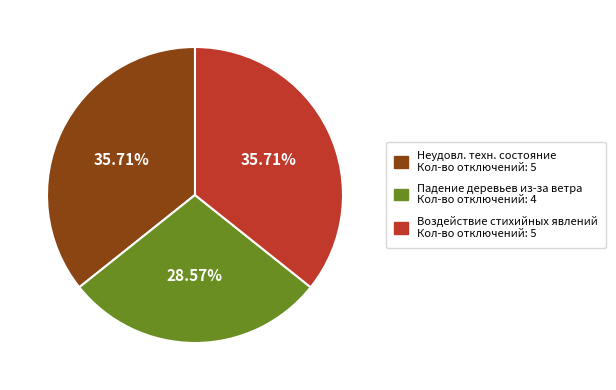

Is there any slice that represents more than half of the pie?

No